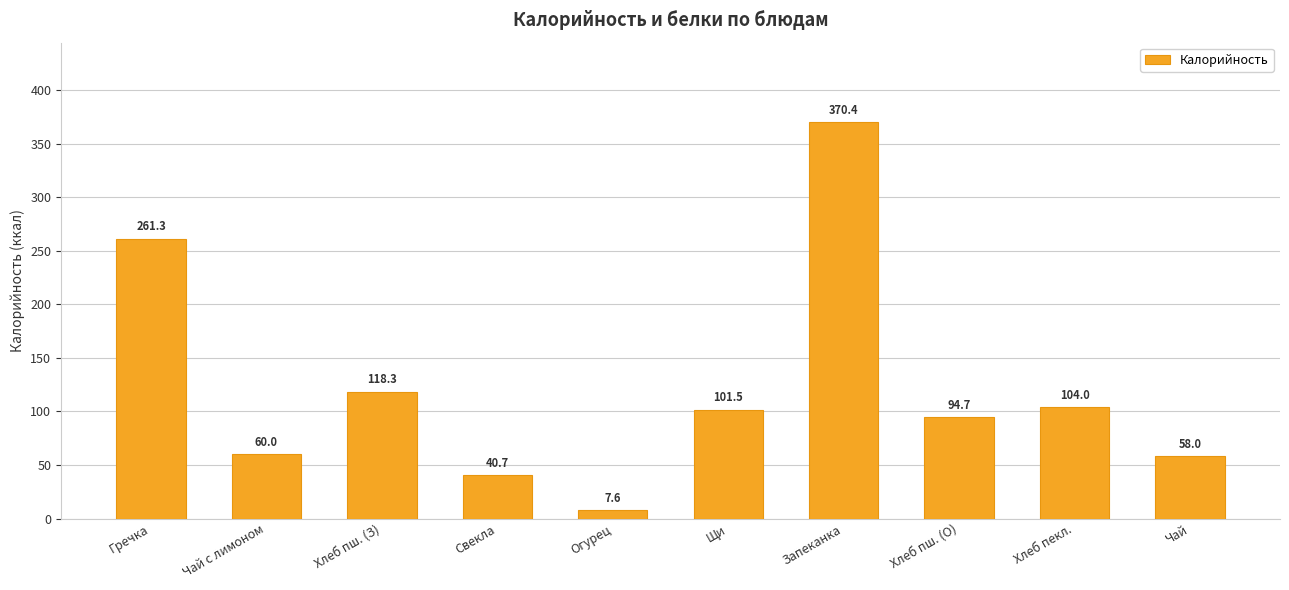

What is the value of the 4th bar from the left?

40.7